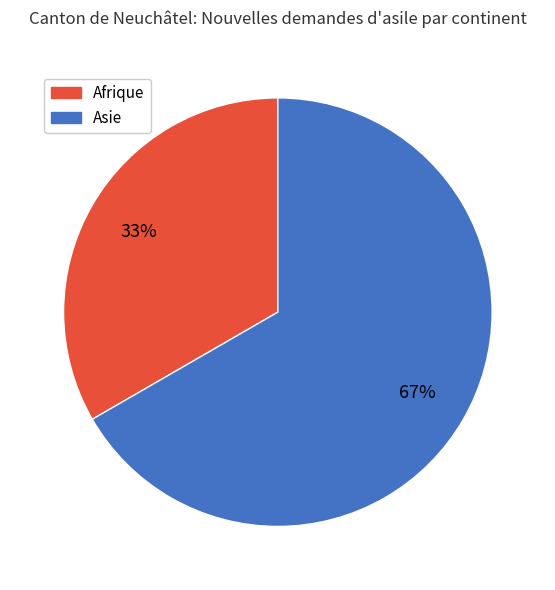

True or false: Afrique accounts for 33% of the total.

True